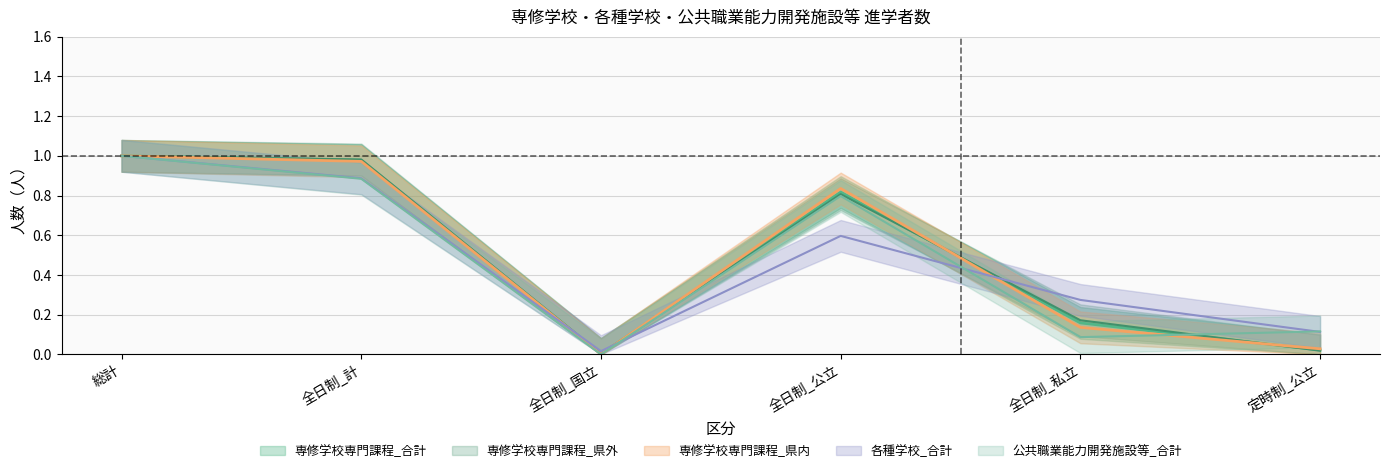

Which series has the largest total across all categories?

専修学校専門課程_県外